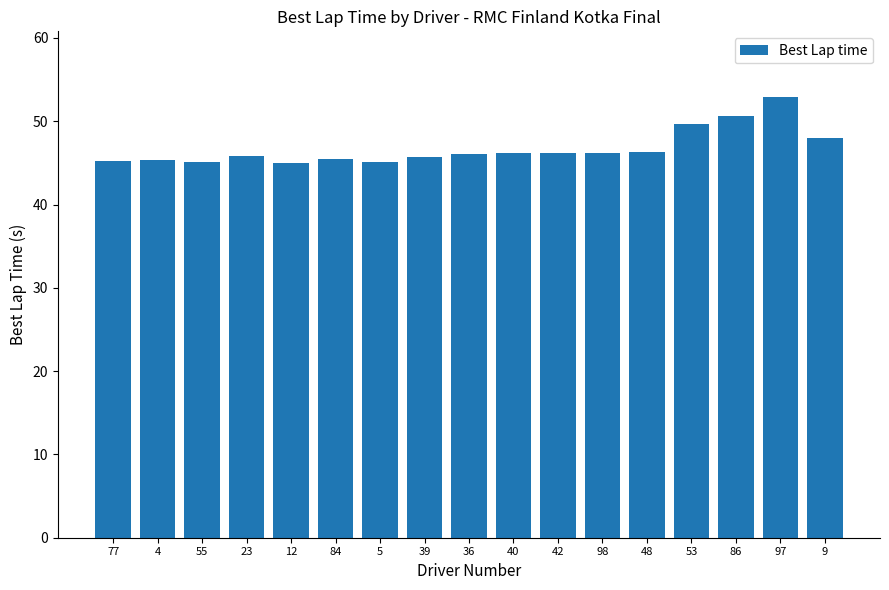

Approximately how many times larger is the value at 84 compared to 23?

1.0